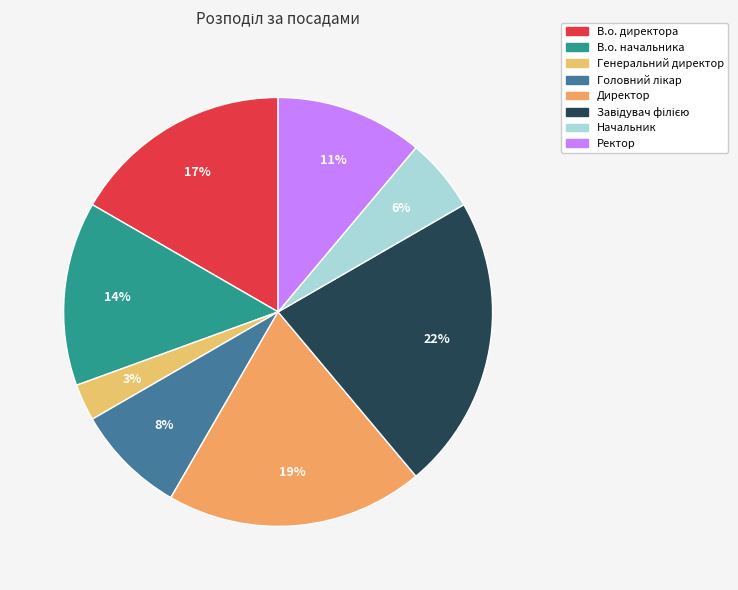

What portion of the pie excludes Ректор?

88.9%